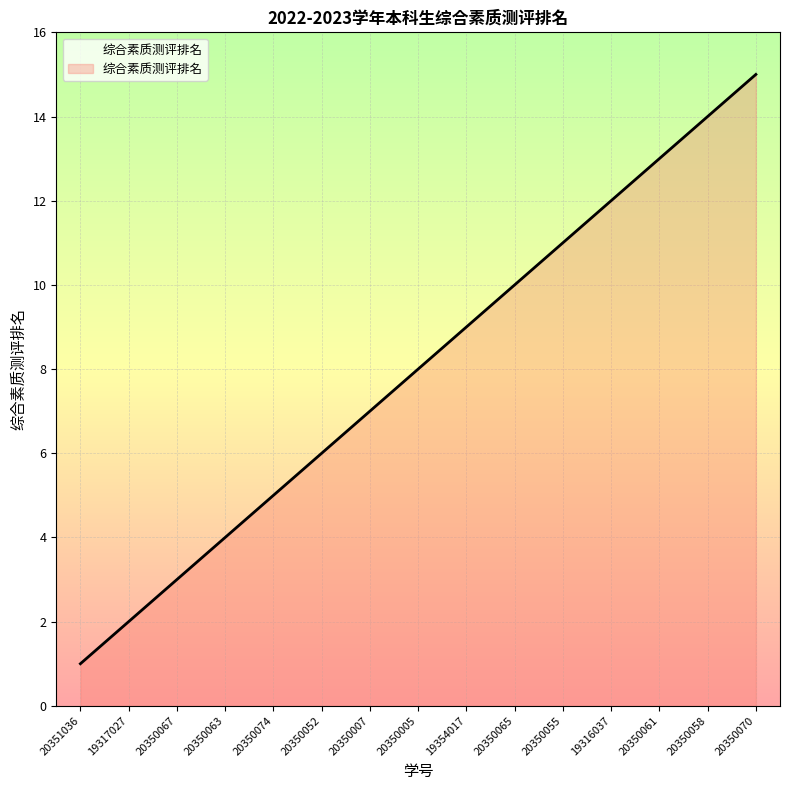

What is the difference between the values at 20350067 and 20350070?

12